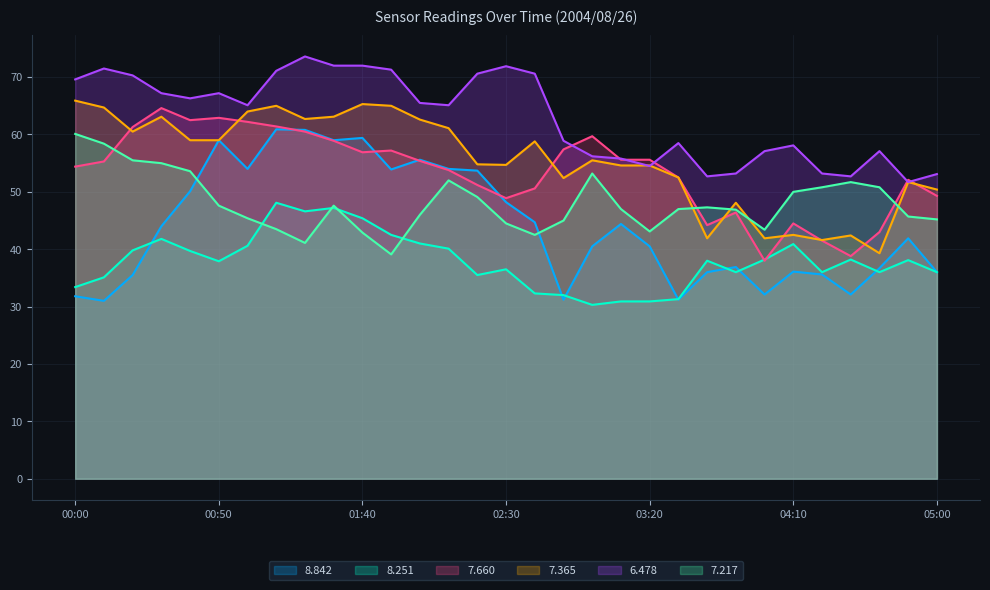

What position from the left is 02:50?

18